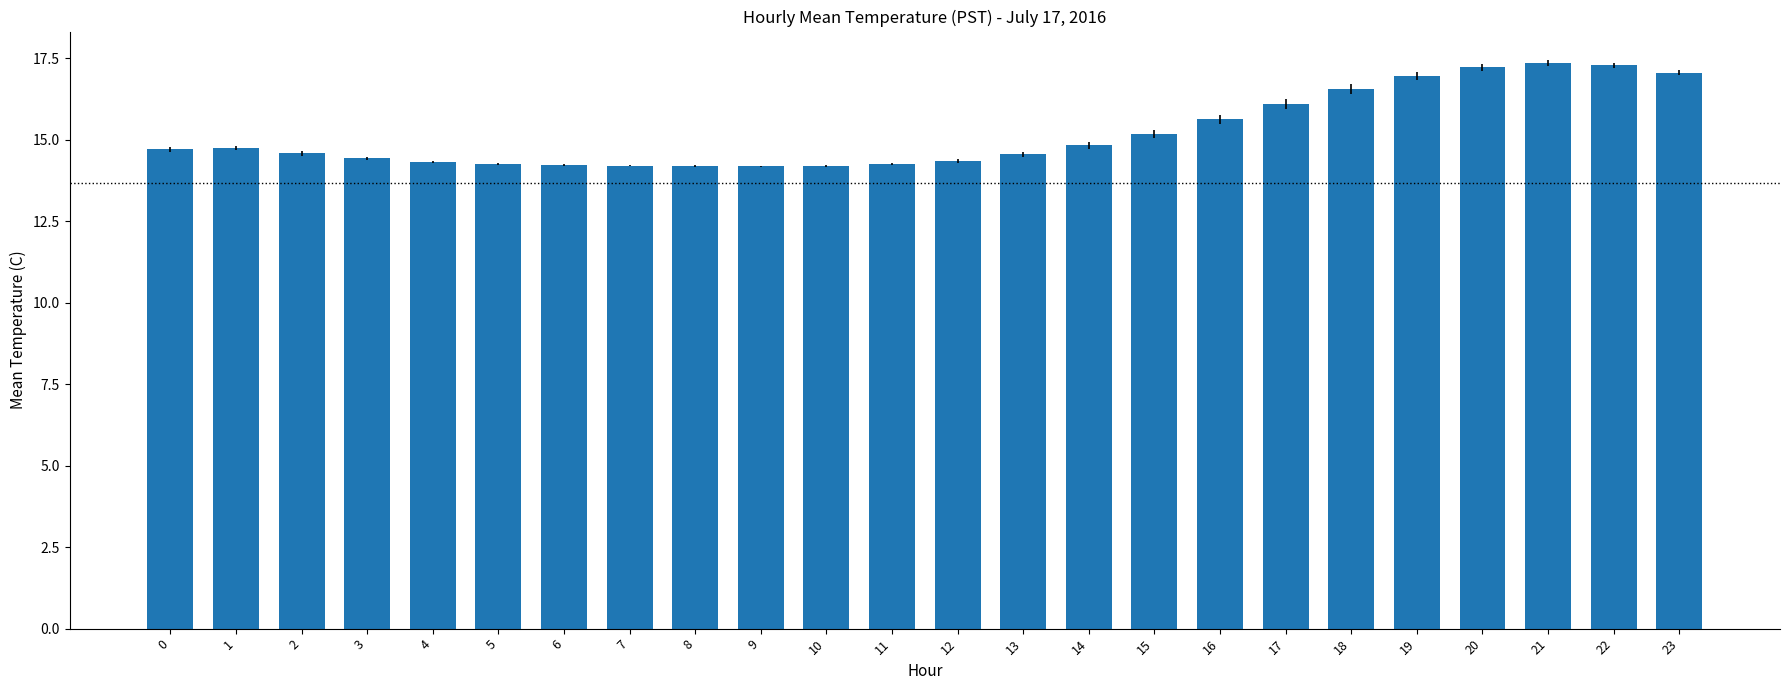

What is the change in value from 9 to 20?

+3.0